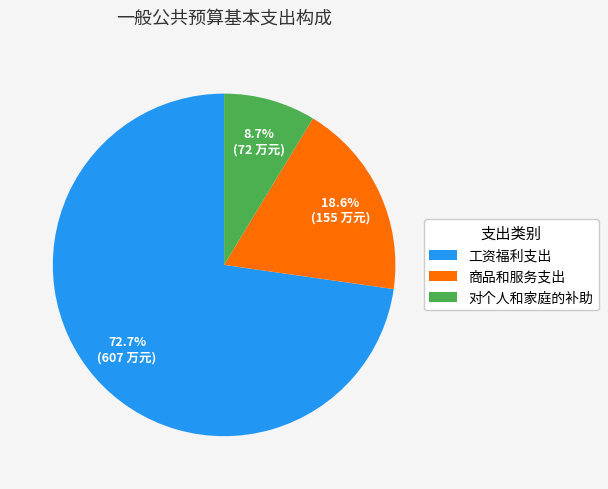

Between 对个人和家庭的补助 and 工资福利支出, which is larger?

工资福利支出